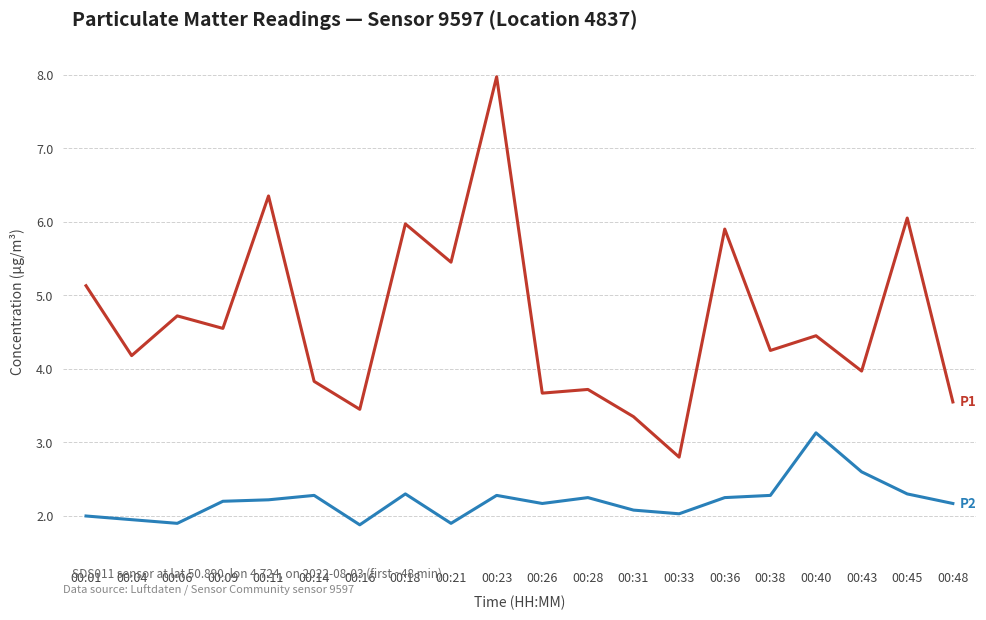

What is the difference between the highest and lowest values at 00:01?

3.1